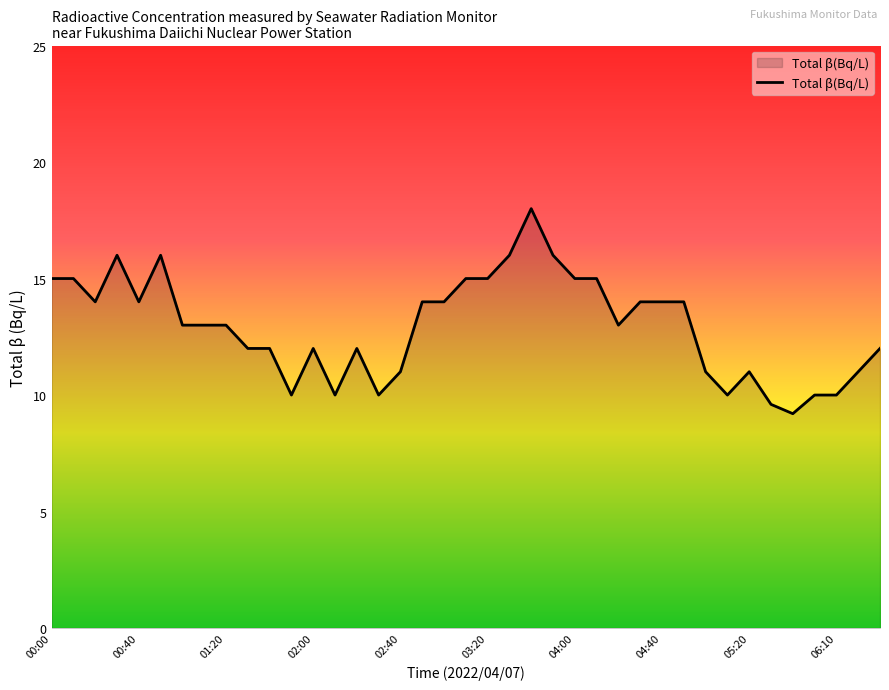

What is the difference between the maximum and minimum values?

8.8